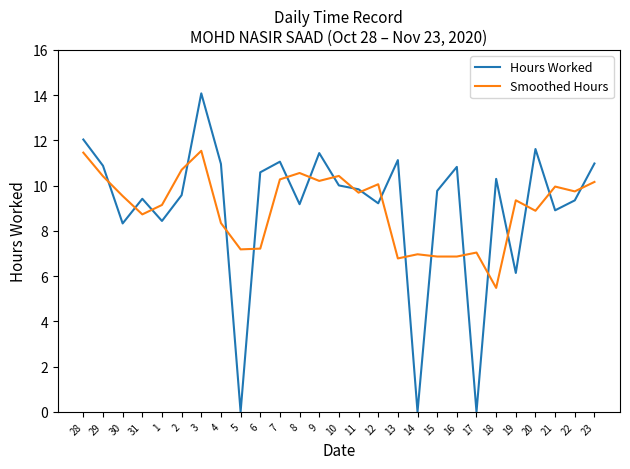

Is this an area chart (filled region under the line)?

No